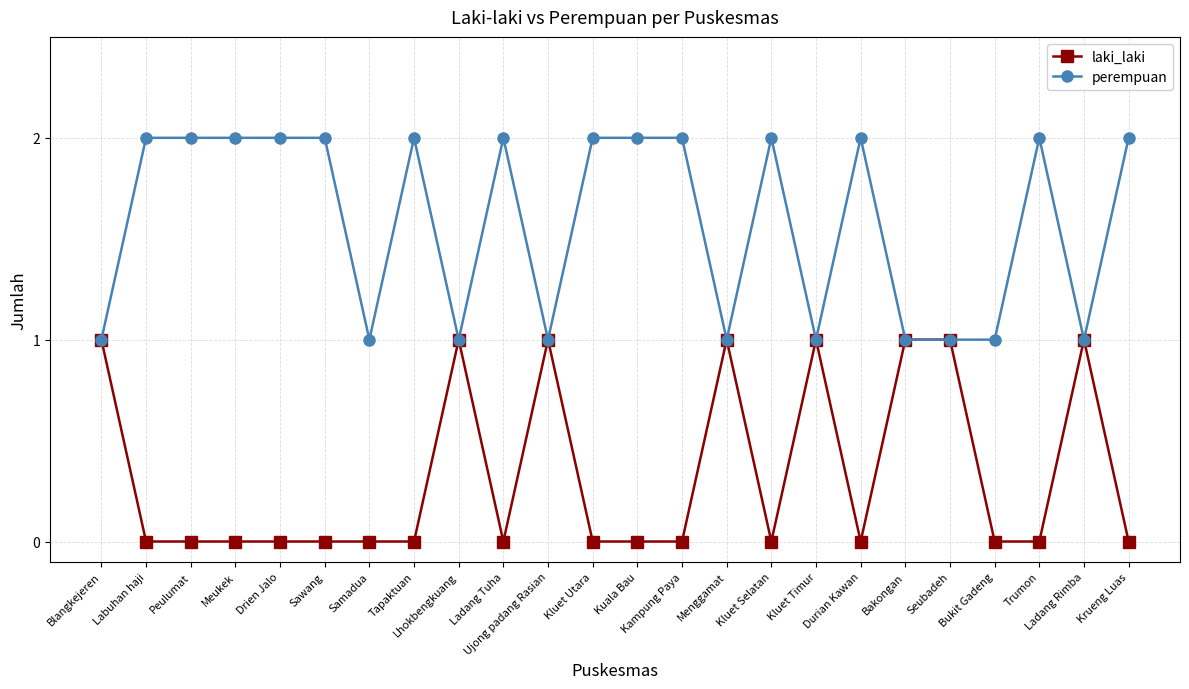

Rank the series by their maximum value, from highest to lowest.

perempuan, laki_laki